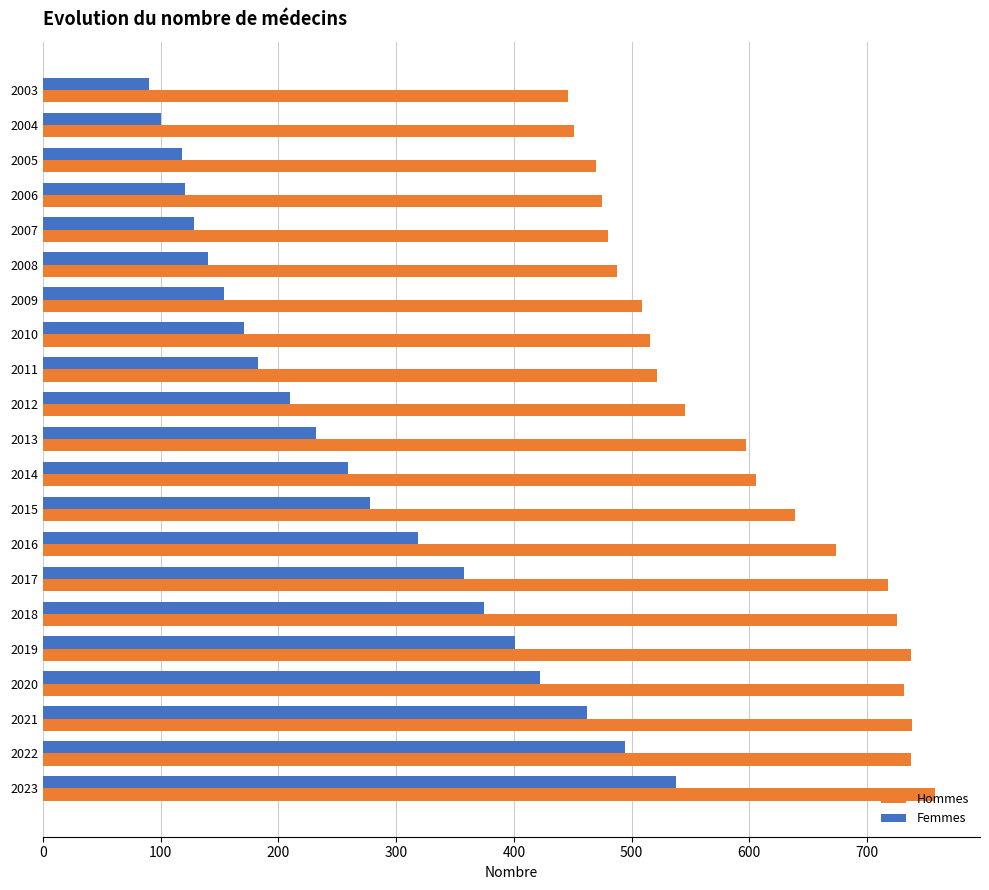

At 2021, list the series in order from smallest to largest.

Femmes, Hommes